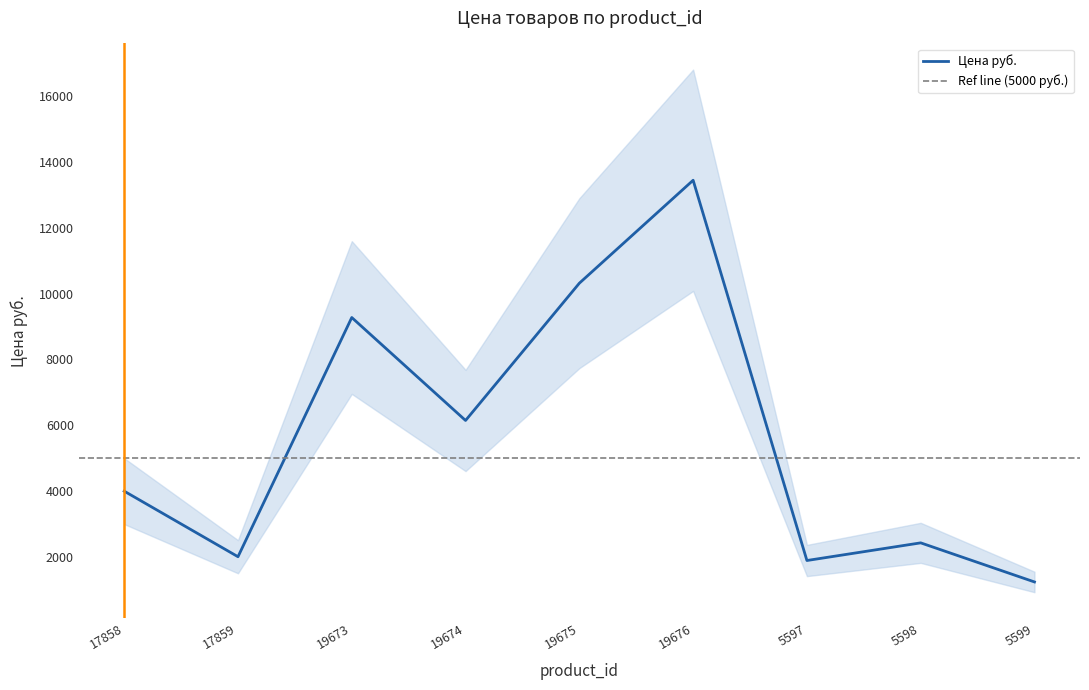

Approximately how many times larger is the value at 17859 compared to 19676?

0.1